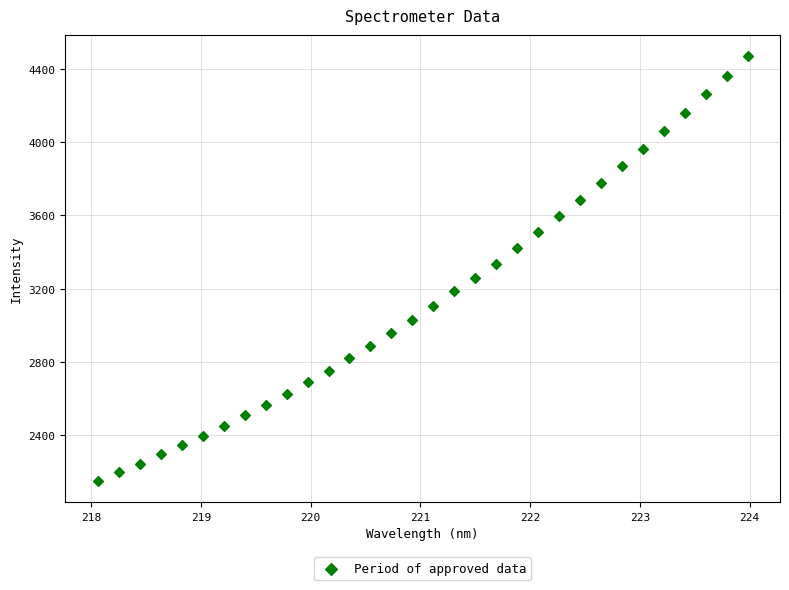

What is the range of Y values (max minus min)?

2316.3